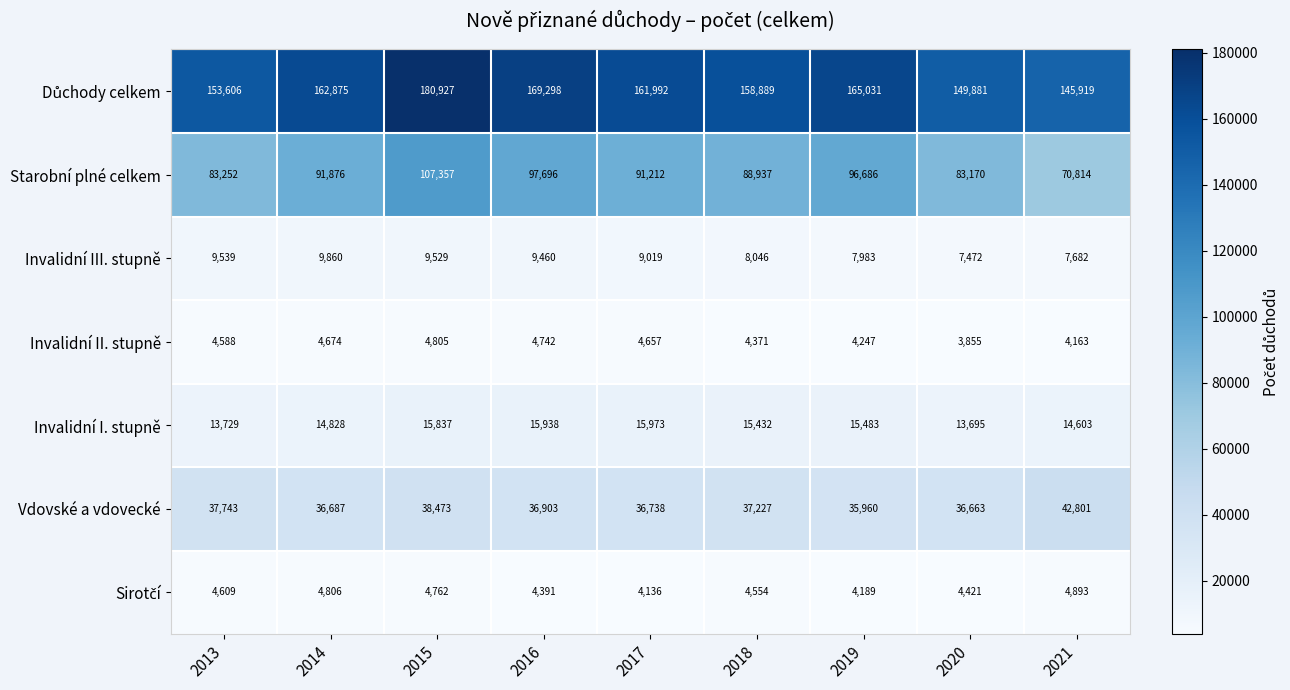

The value of Starobní plné celkem at 2021 is 30856. True or false?

False